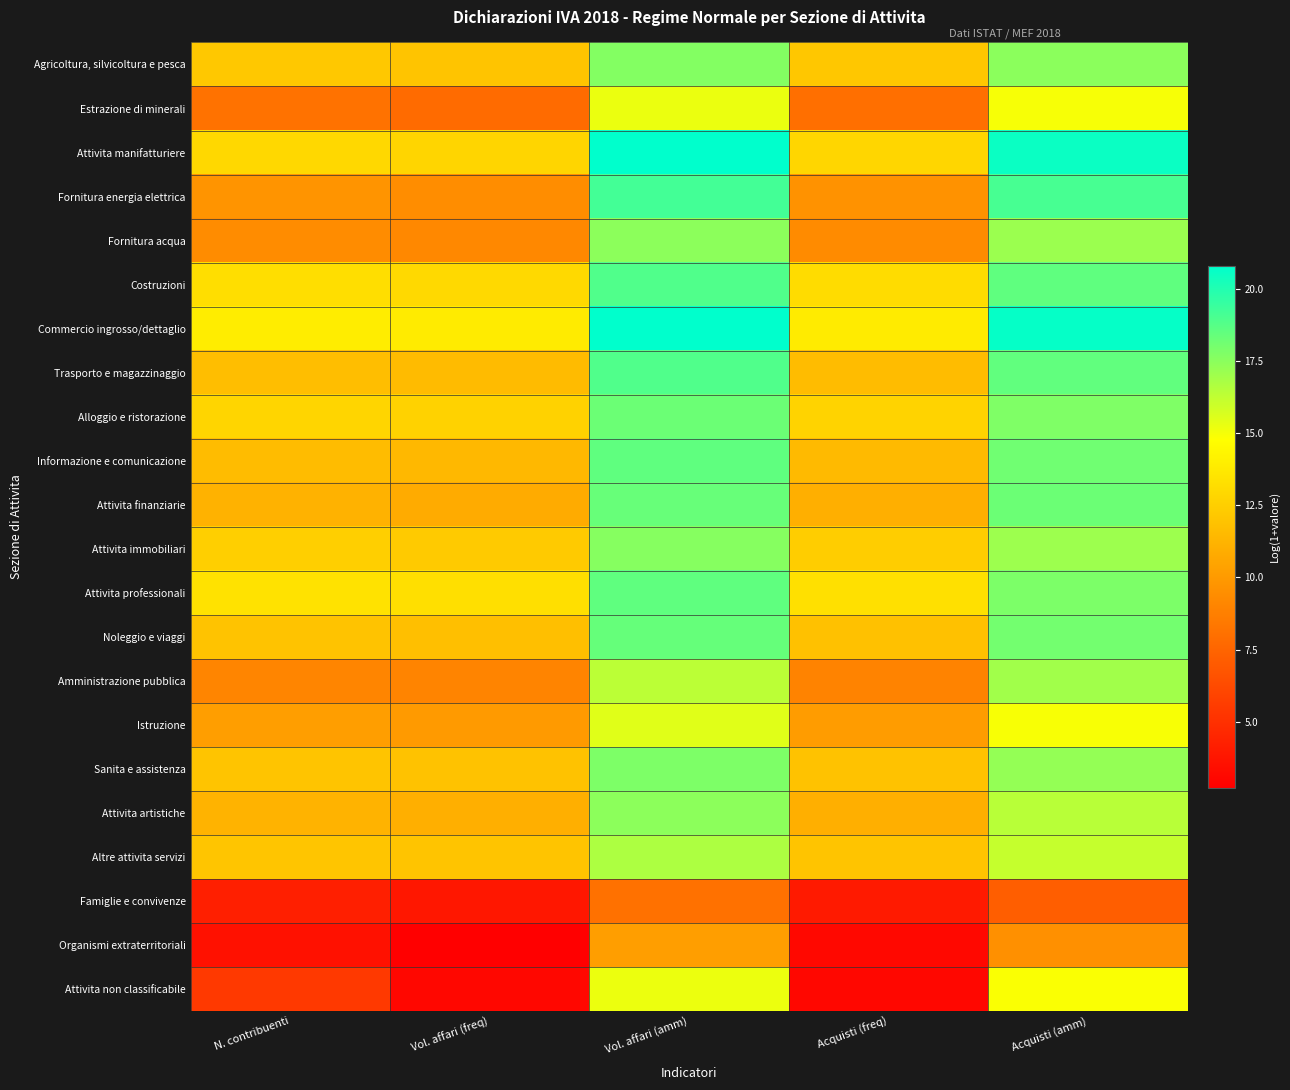

Which has a higher value, Acquisti (amm) or Vol. affari (amm)?

Vol. affari (amm)